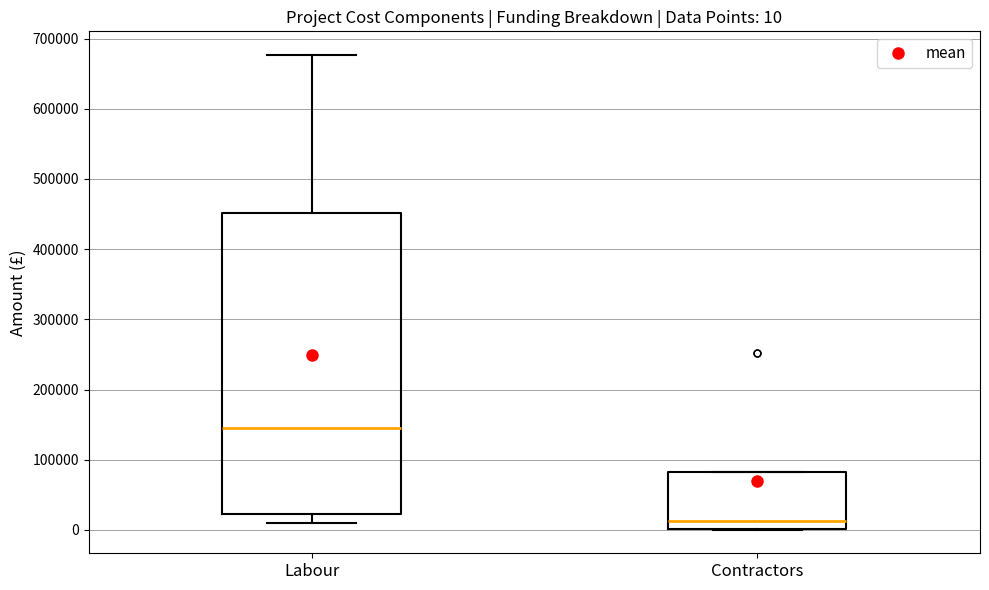

Comparing the boxes themselves (not the whiskers), which one is the tallest?

Labour